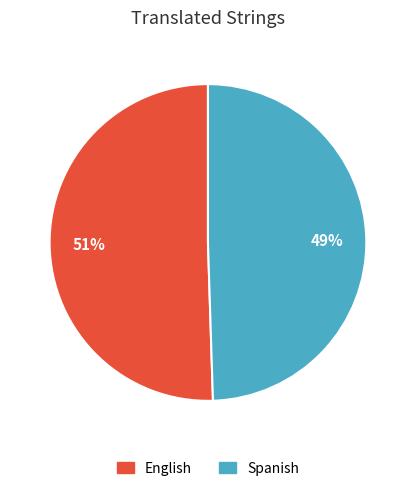

How many slices are in this pie chart?

2